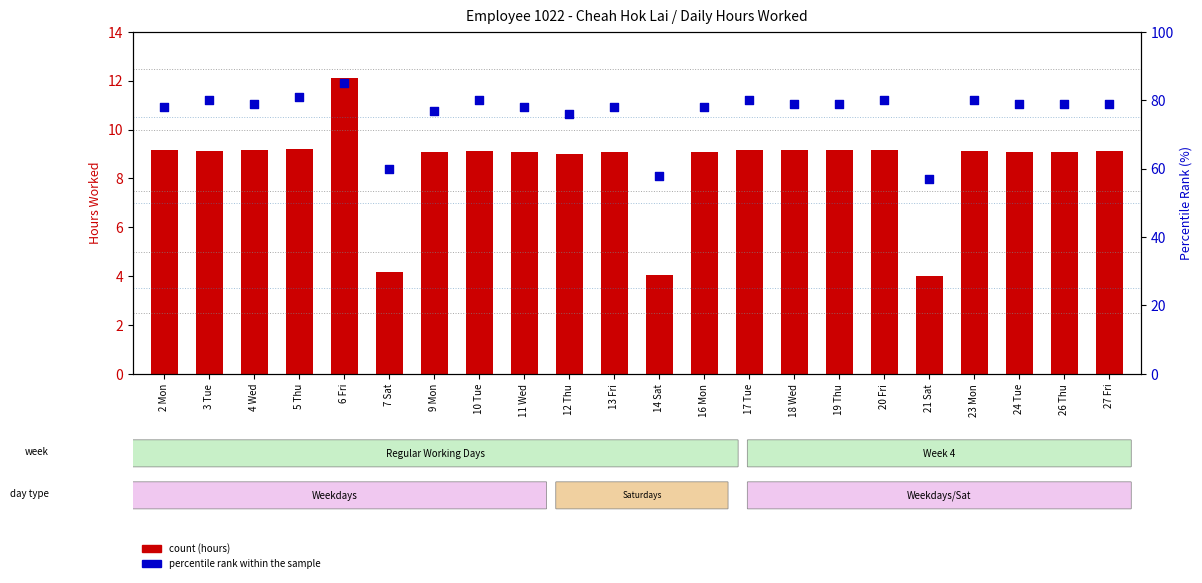

What is the total value across all series at 9 Mon?

86.1